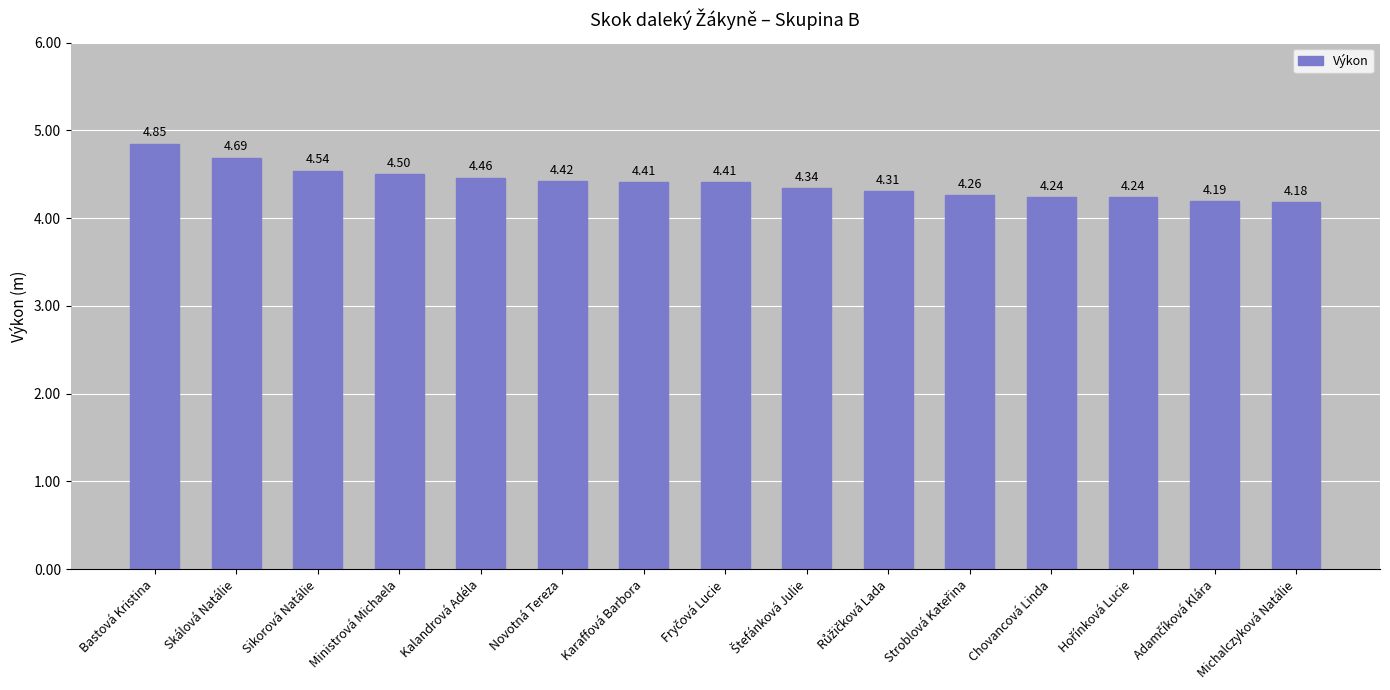

What is the difference between the maximum and minimum values?

0.7